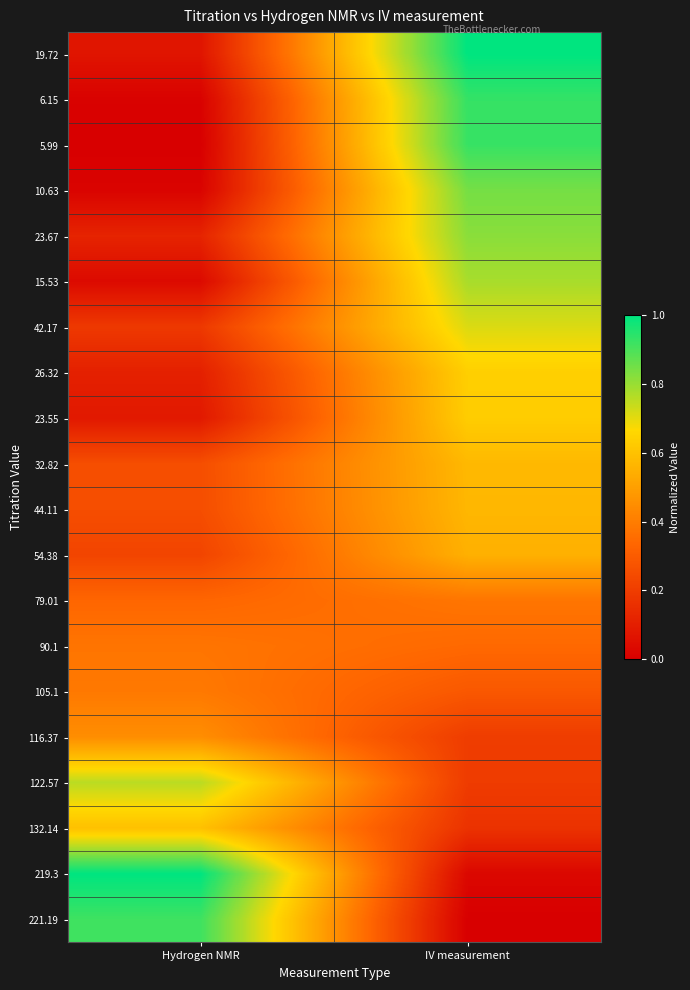

How many categories are shown in the chart?

2